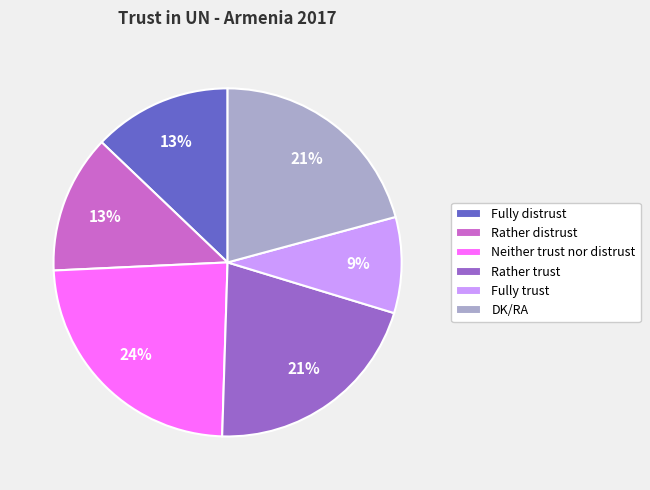

To the nearest percent, what is the difference between the largest and smallest slice percentages?

15%